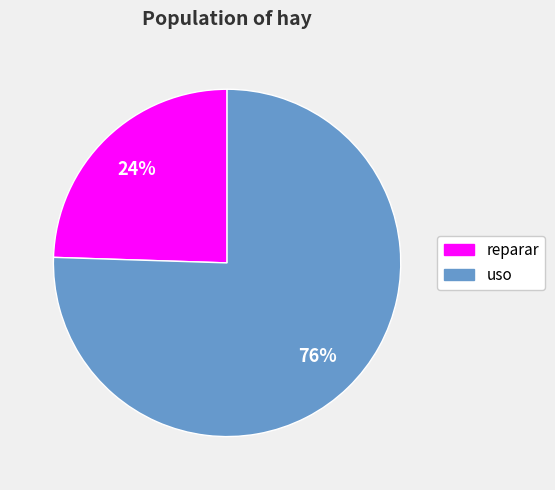

What is the smallest slice in the pie chart?

reparar